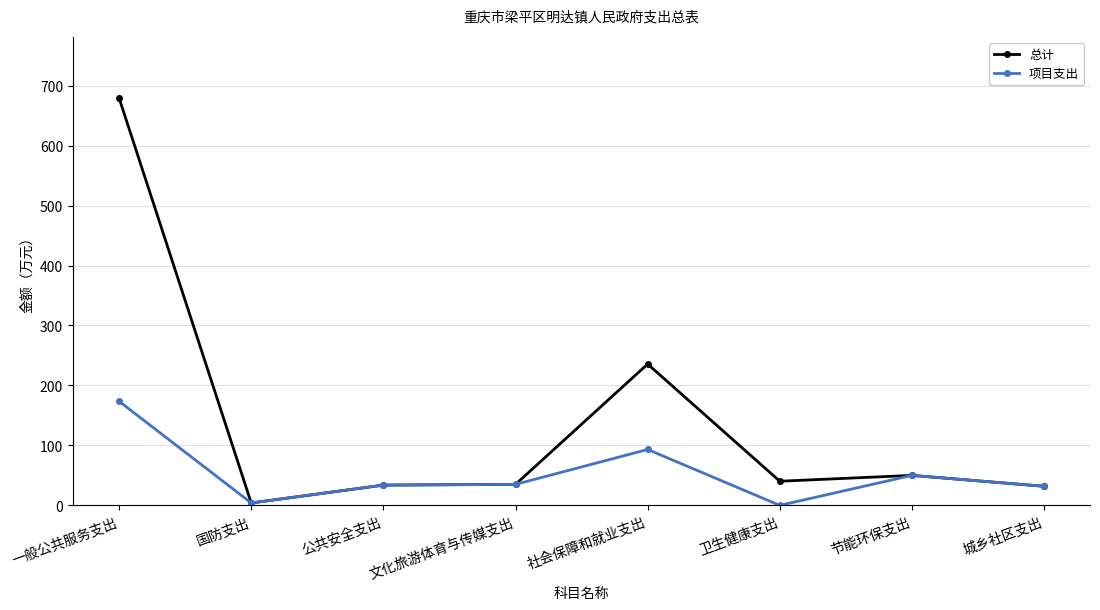

Which series has the largest total across all categories?

总计